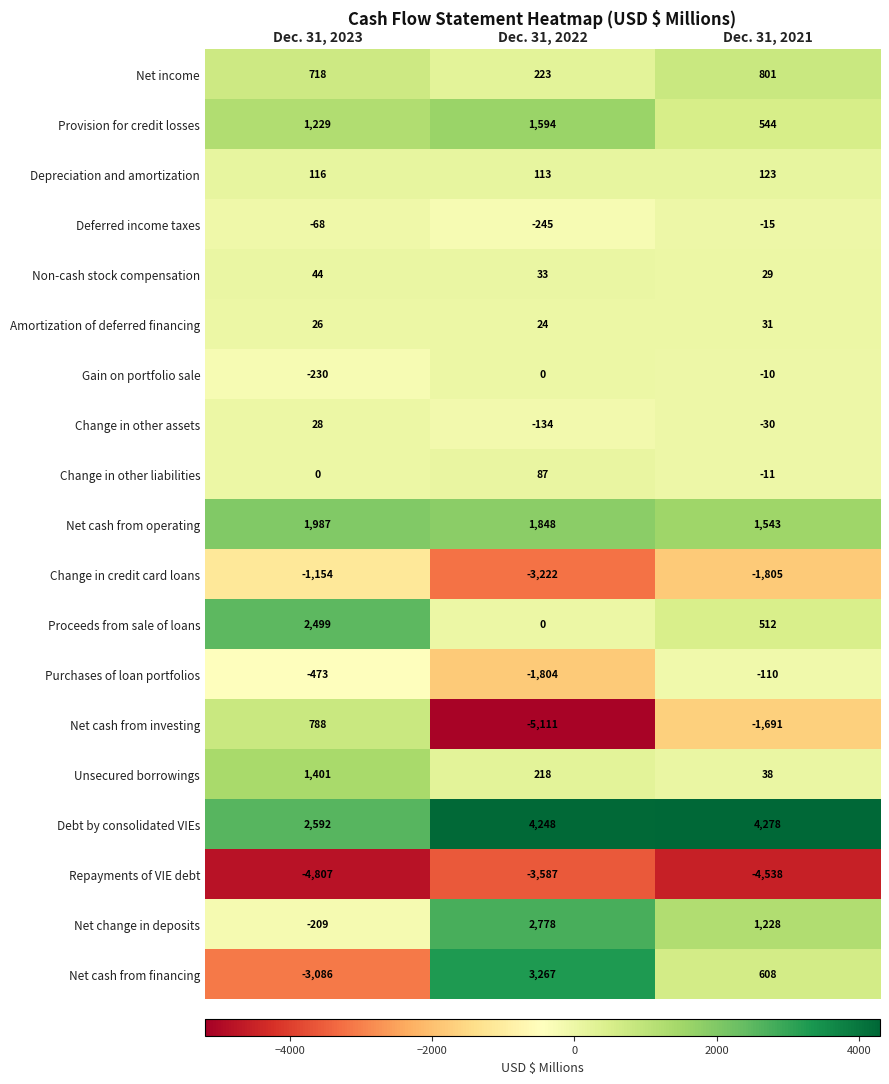

What is the difference between the maximum and minimum values in the Change in other assets series?

162